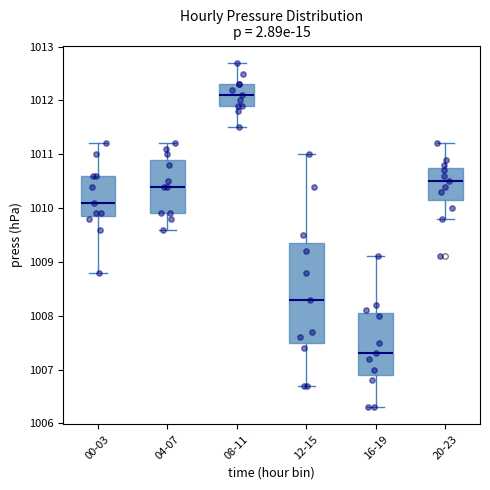

Comparing the boxes themselves (not the whiskers), which one is the tallest?

12-15